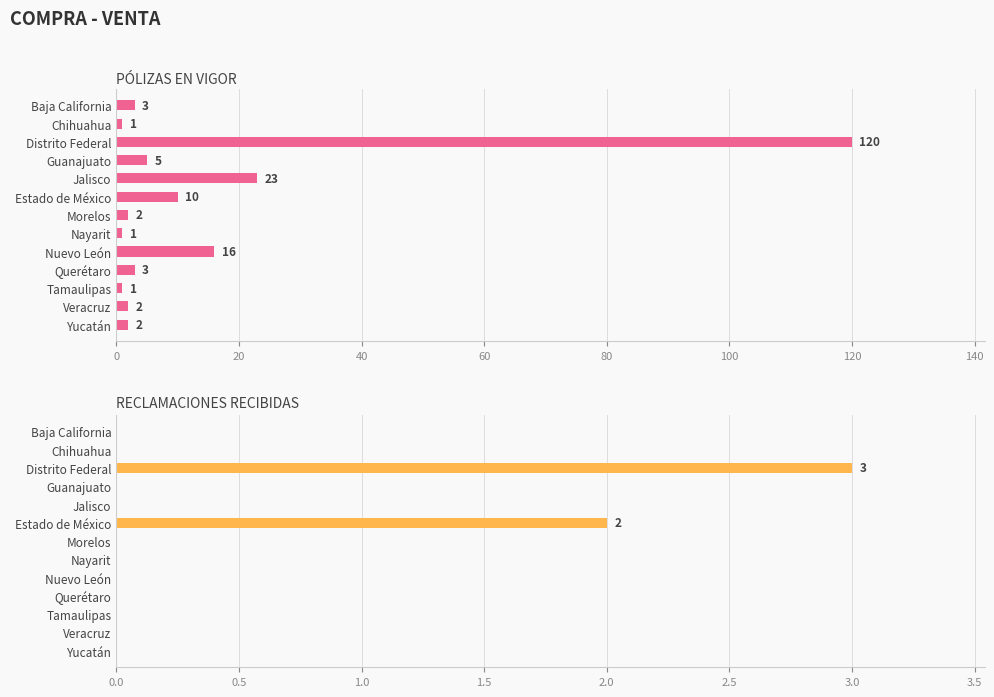

List the series in order of their overall mean, lowest first.

RECLAMACIONES RECIBIDAS, PÓLIZAS EN VIGOR